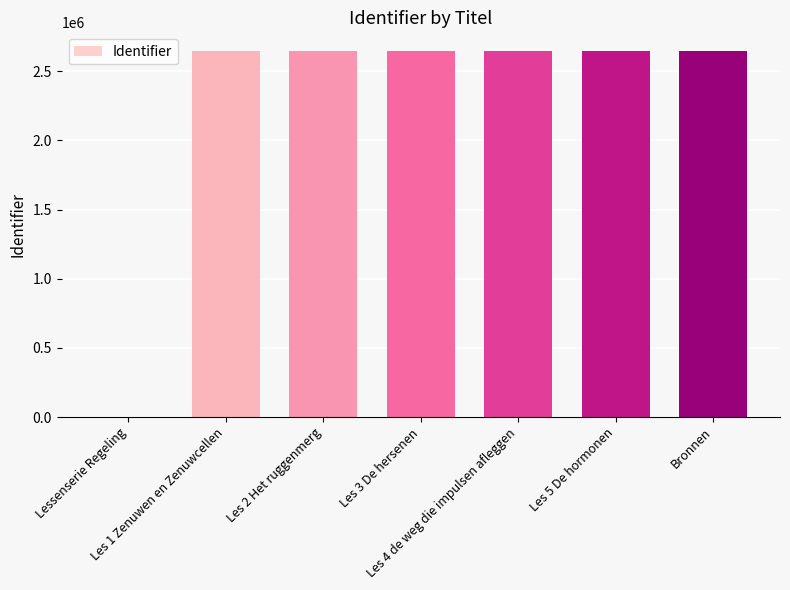

How many values are above zero?

6